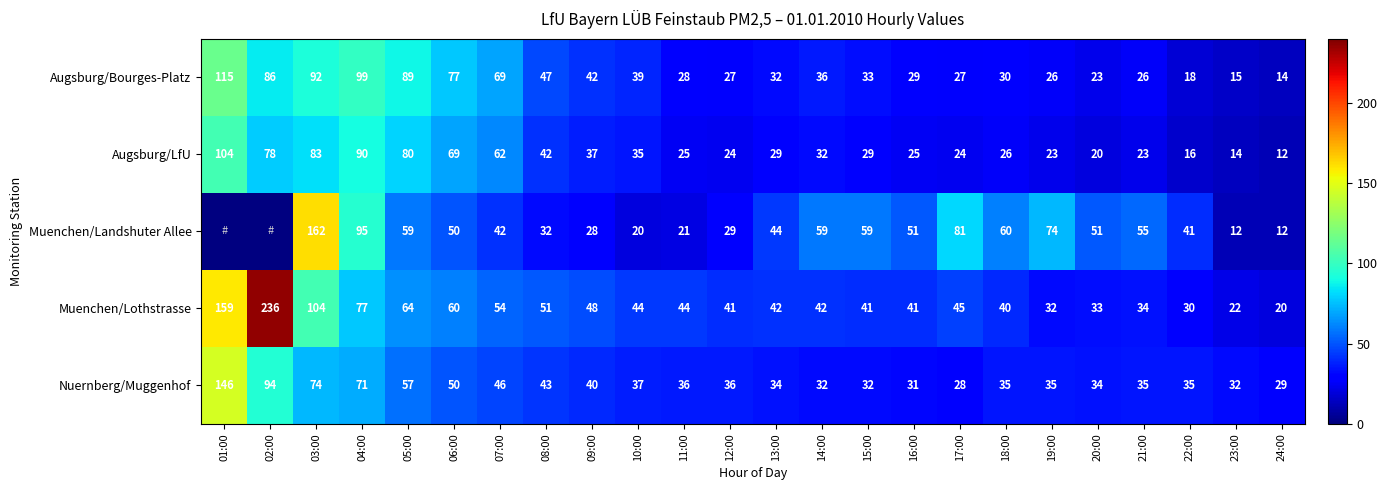

Is the value of Muenchen/Landshuter Allee at 23:00 greater than the value of Nuernberg/Muggenhof at 20:00?

No